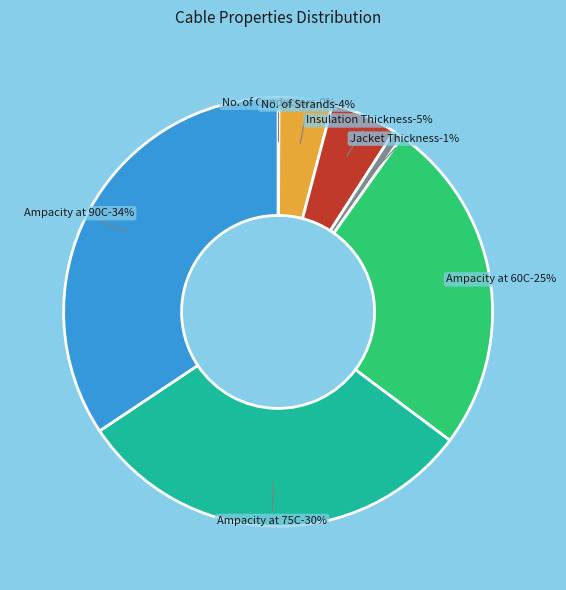

Do Jacket Thickness (mils) and Insulation Thickness (mils) together represent more than half of the pie?

No